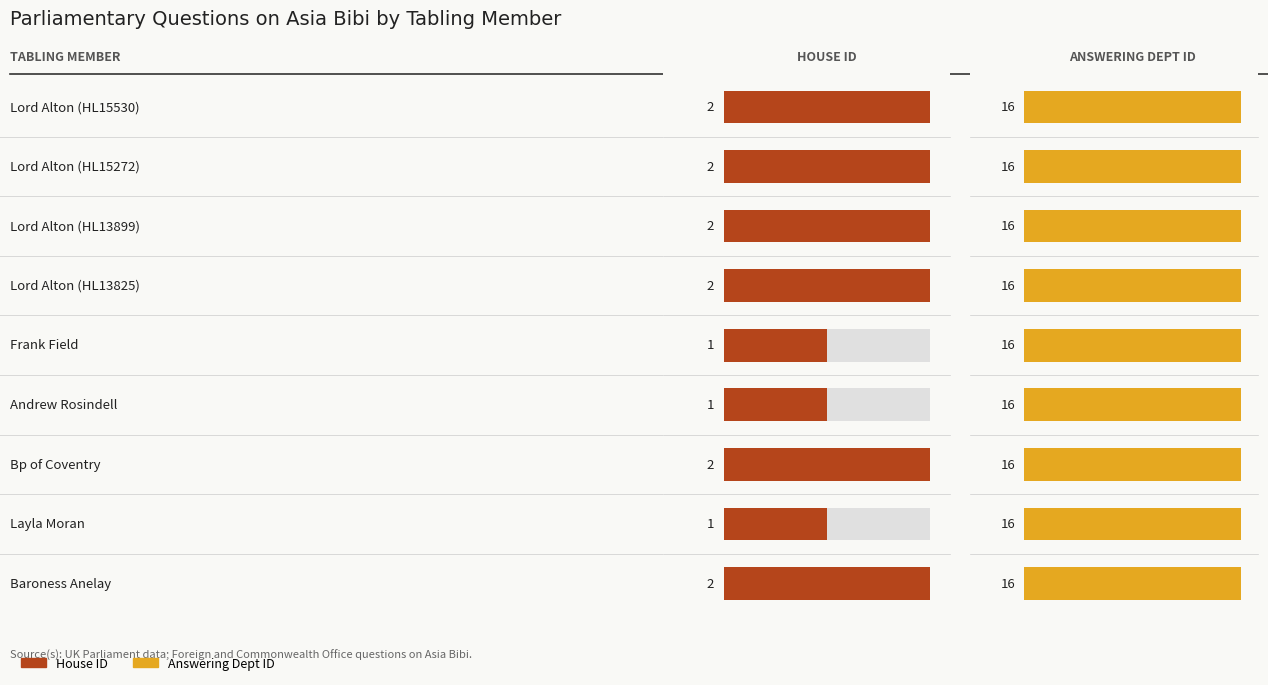

Is it true that House ID equals 0.4 at 4?

False